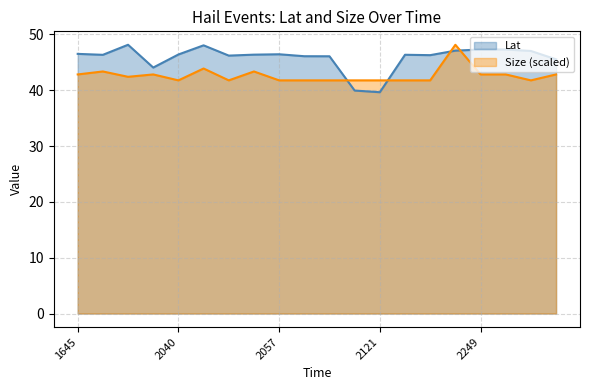

In Lat, how many points are lower than both neighbors (excluding endpoints)?

5